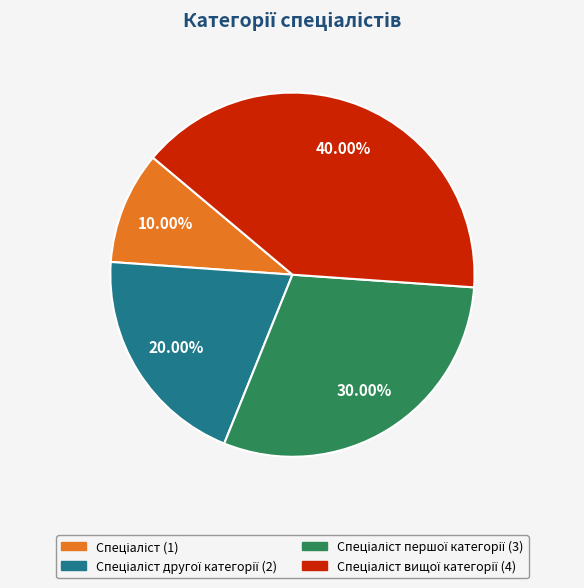

Is there any slice that represents more than half of the pie?

No